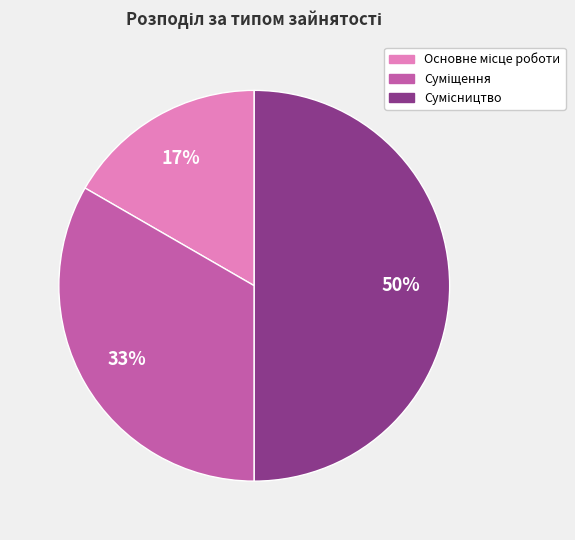

To the nearest percent, what is the average slice percentage?

33%